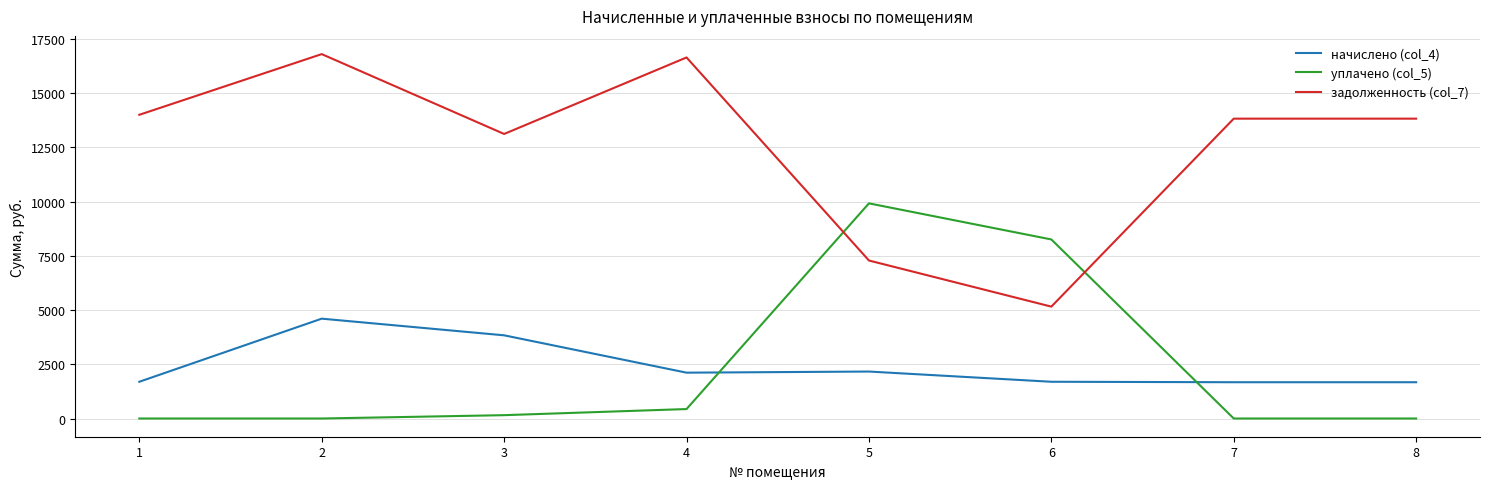

Between which two adjacent categories do уплачено (col_5) and начислено (col_4) first intersect?

4 and 5